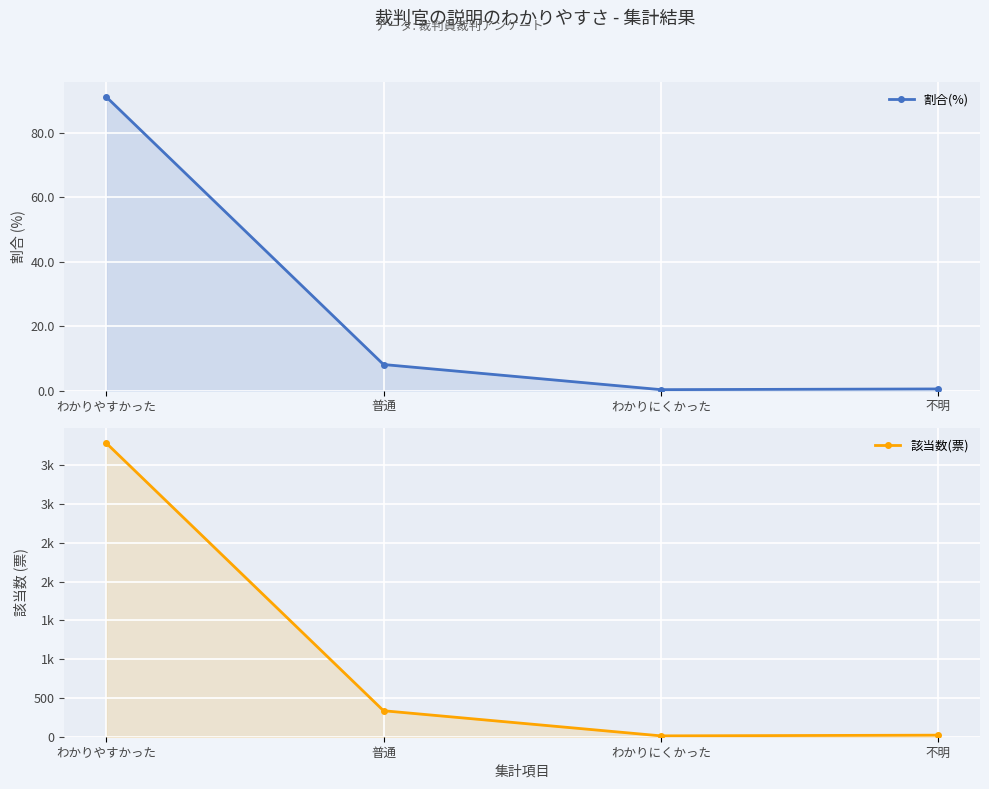

How many lines are shown in the chart?

2